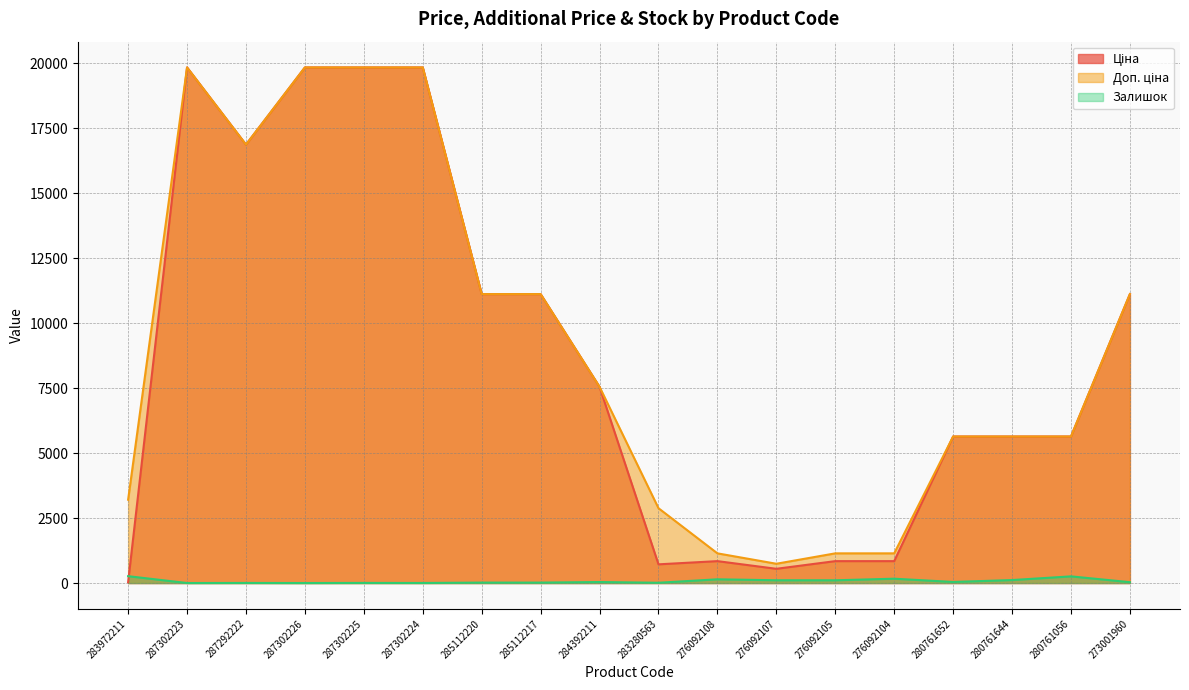

At which label does Ціна first exceed 7545?

287302223